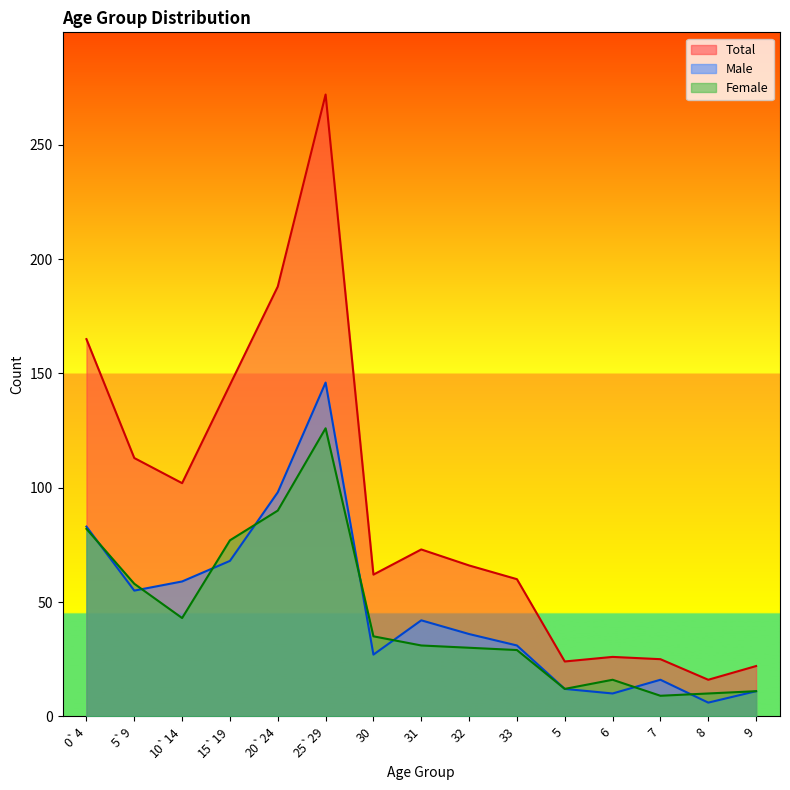

List the labels in order of Male value, largest first.

25`29, 20`24, 0`4, 15`19, 10`14, 5`9, 31, 32, 33, 30, 7, 5, 9, 6, 8